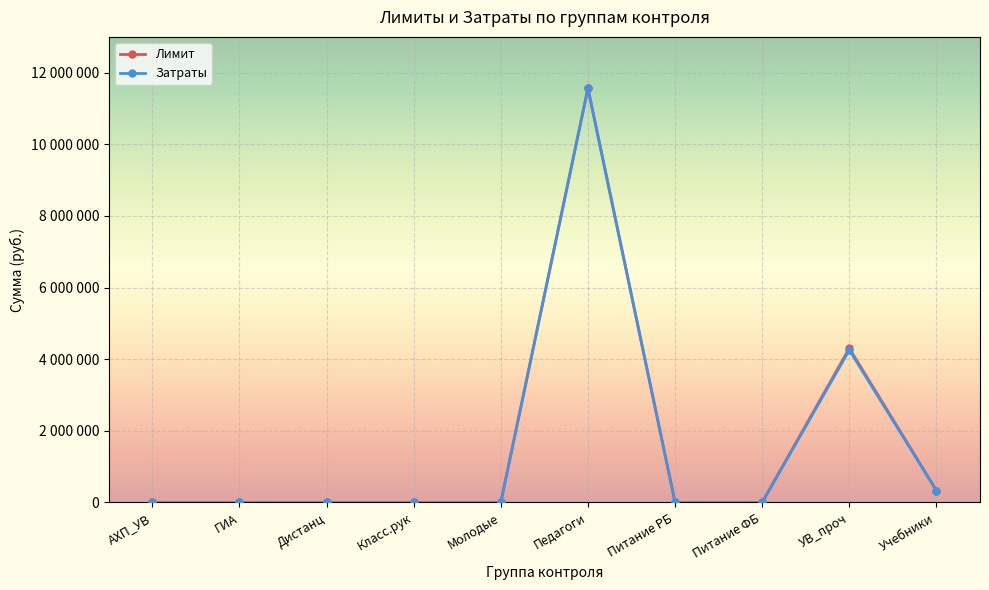

Does the chart have visible grid lines?

Yes